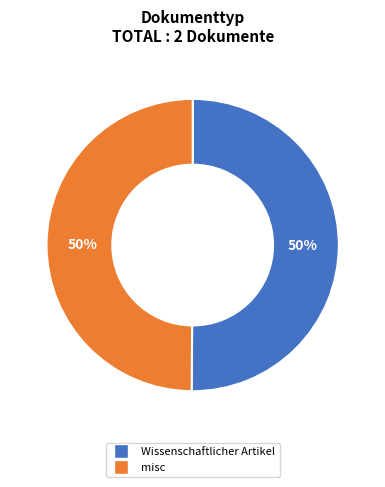

To the nearest percent, what is the average slice percentage?

50%